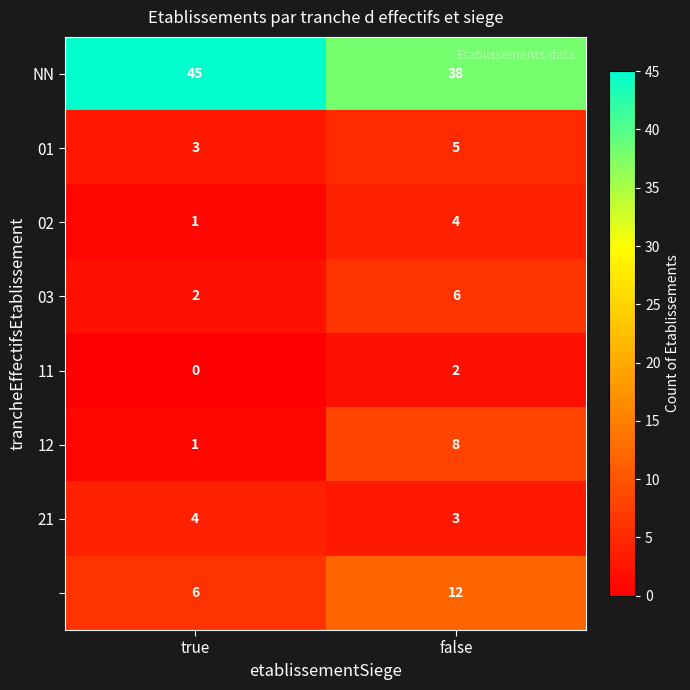

What is the total value across all series at true?

62